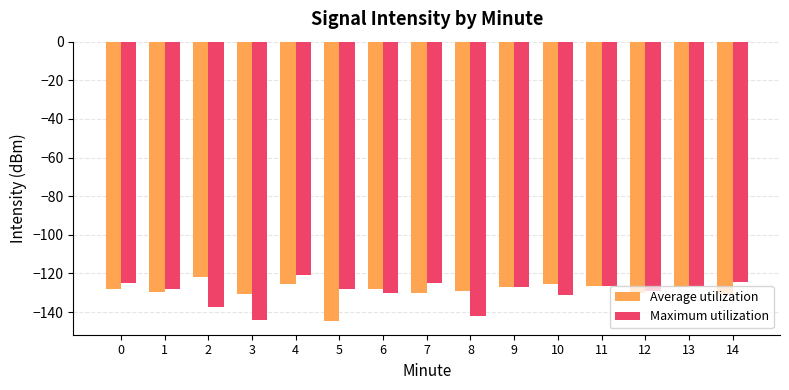

What is the difference between the highest and lowest values at 0?

3.1